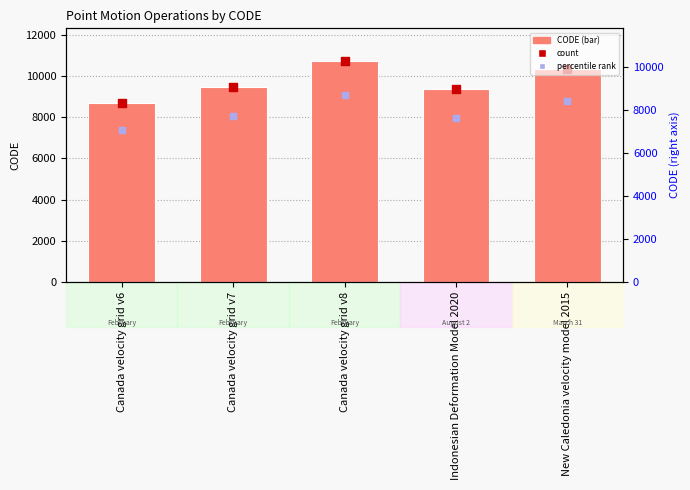

Which series has the largest total across all categories?

CODE